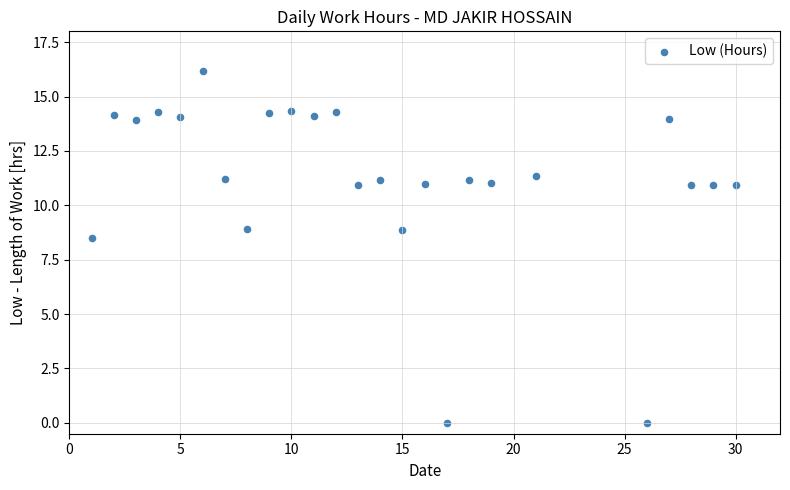

What Y value in the scatter plot is closest to 8?

8.5